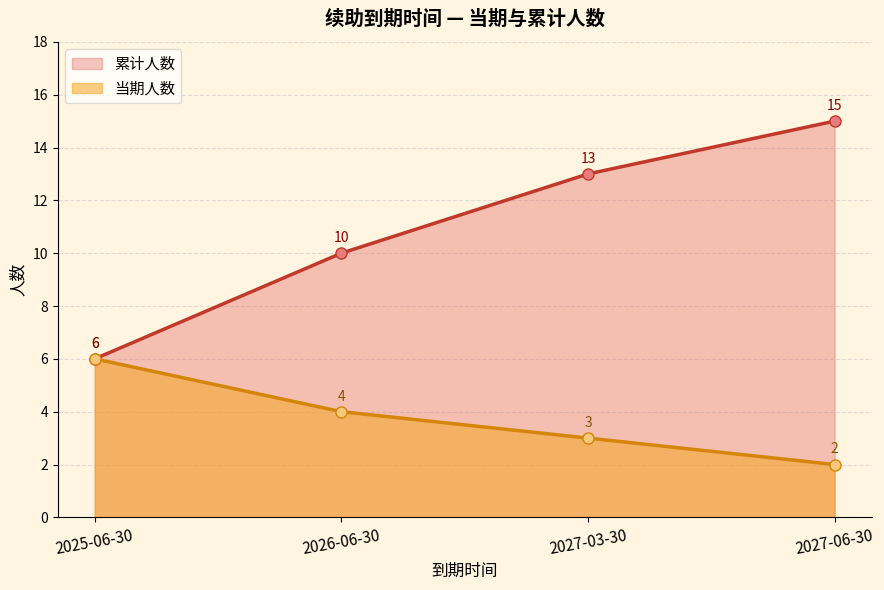

Is it true that 累计人数 equals 10 at 2025-06-30?

False